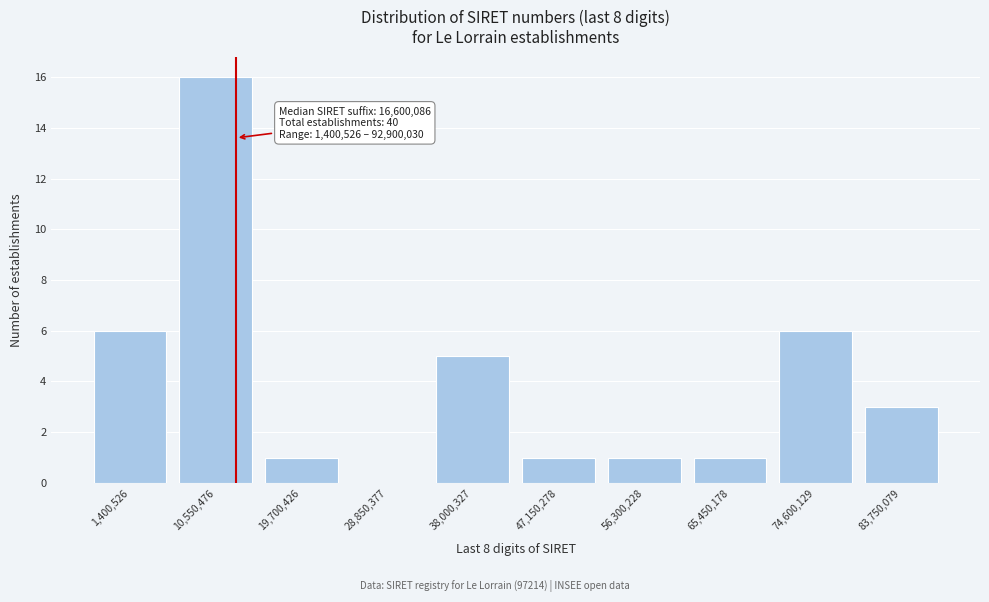

Reading right to left, extract all data points from this chart.

83,750,079=3	74,600,129=6	65,450,178=1	56,300,228=1	47,150,278=1	38,000,327=5	28,850,377=0	19,700,426=1	10,550,476=16	1,400,526=6